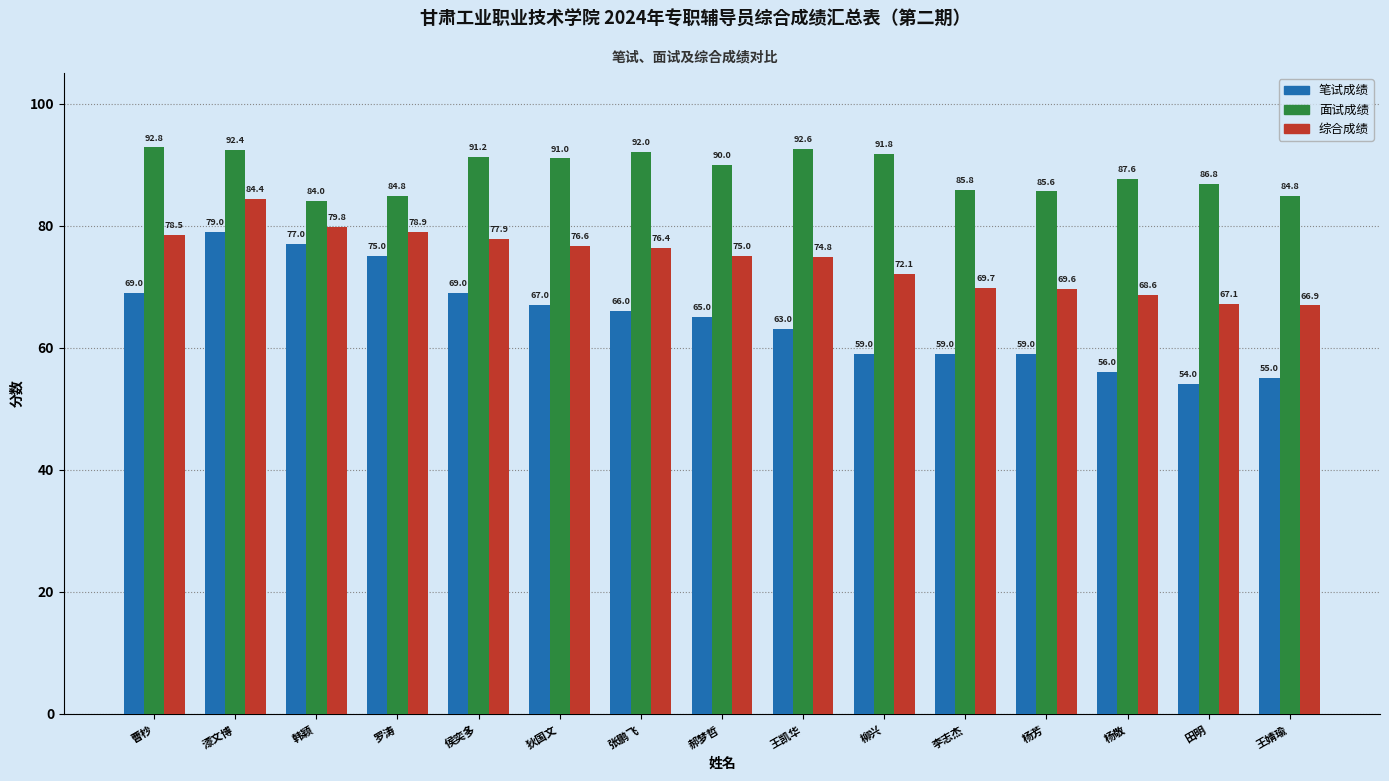

Between 曹杪 and 杨敬, which series saw the biggest shift?

笔试成绩